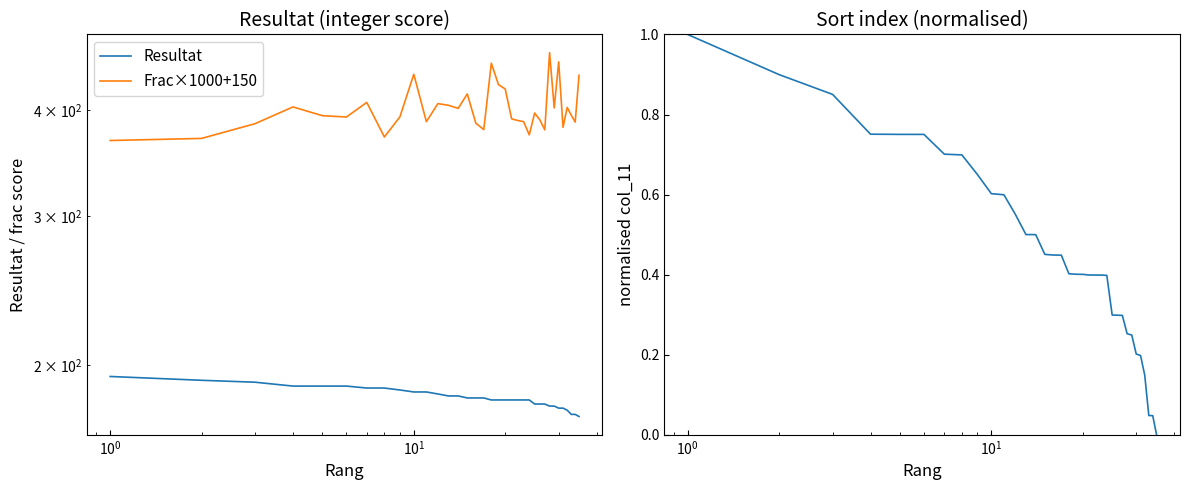

How many data points does each series have?

35